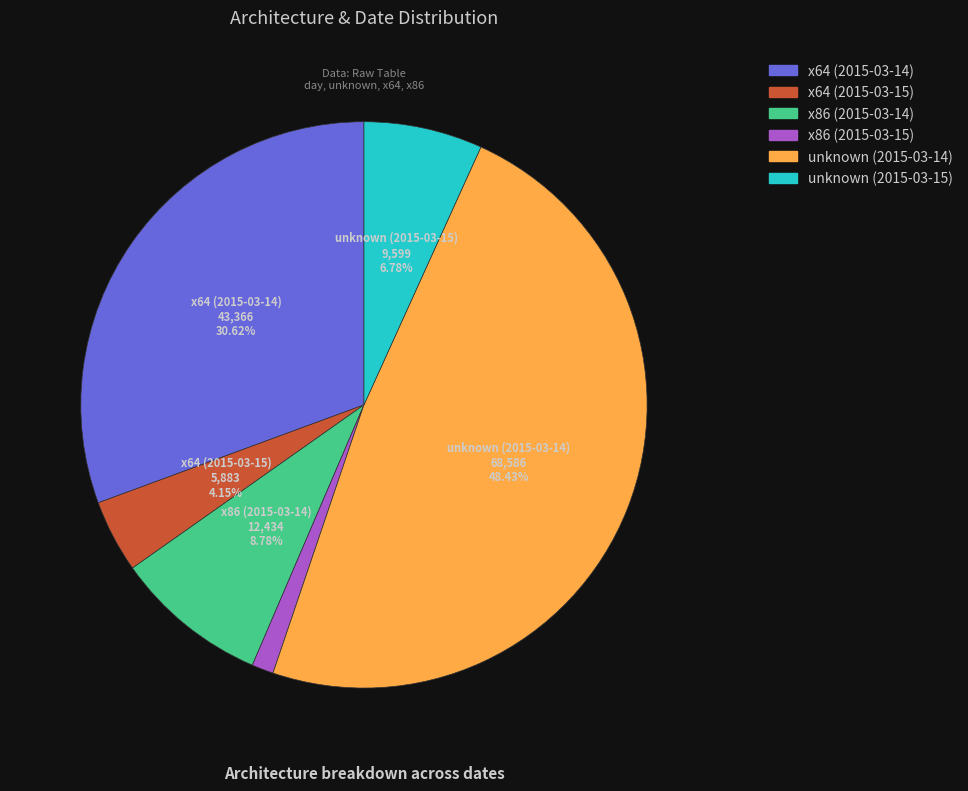

What is the ratio of the value at x86 (2015-03-14) to the value at unknown (2015-03-15)?

1.3